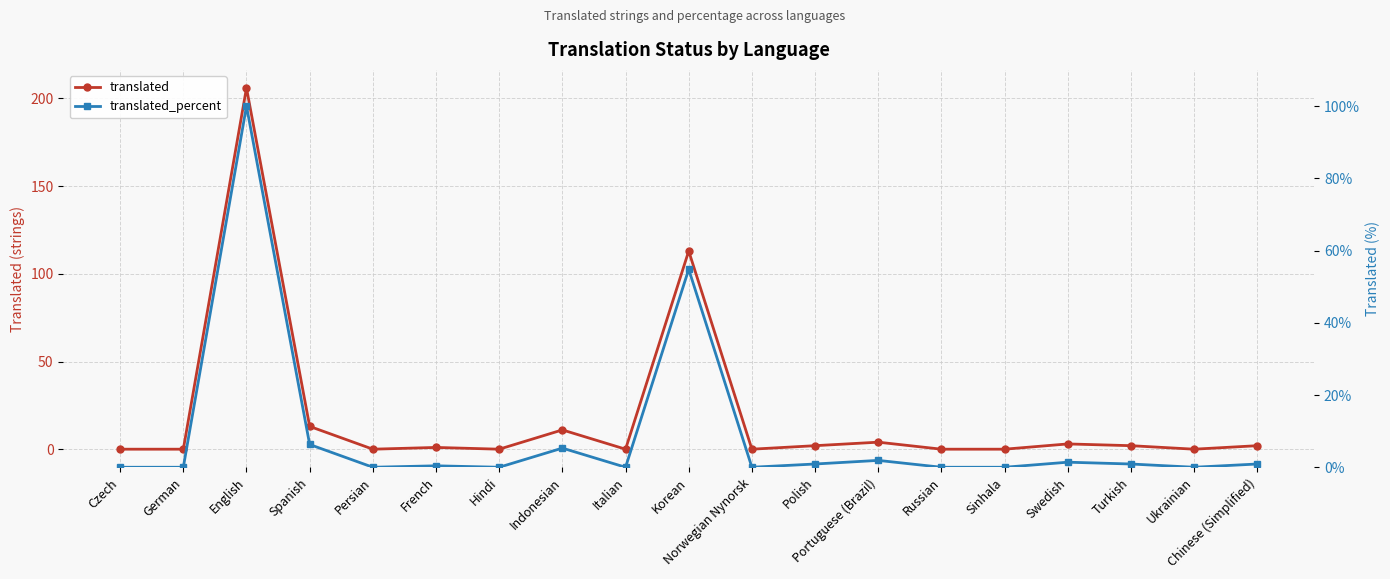

At which label does translated first exceed 1?

English